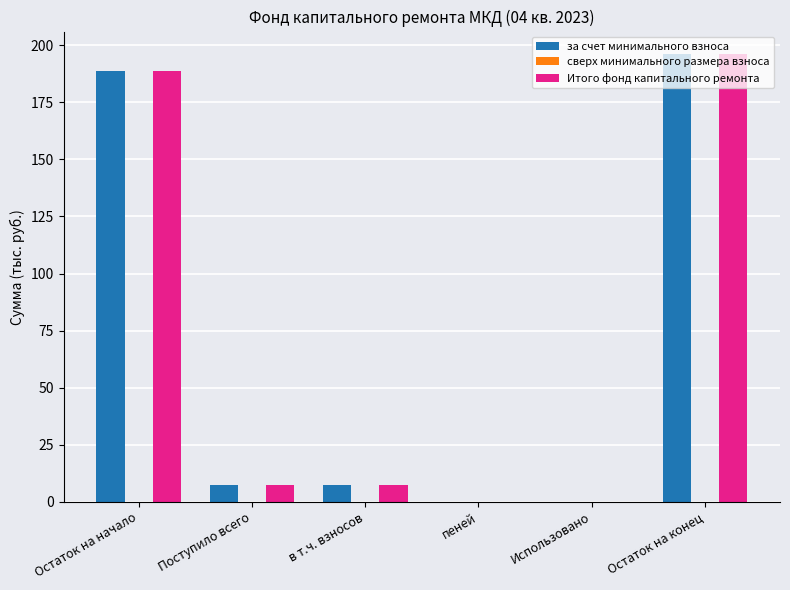

What is the total value across all series at Остаток на конец?

392.4